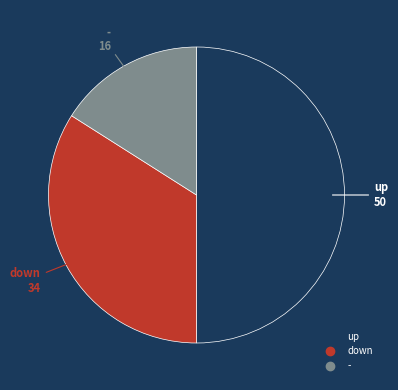

The up slice represents 37% of the pie. True or false?

False